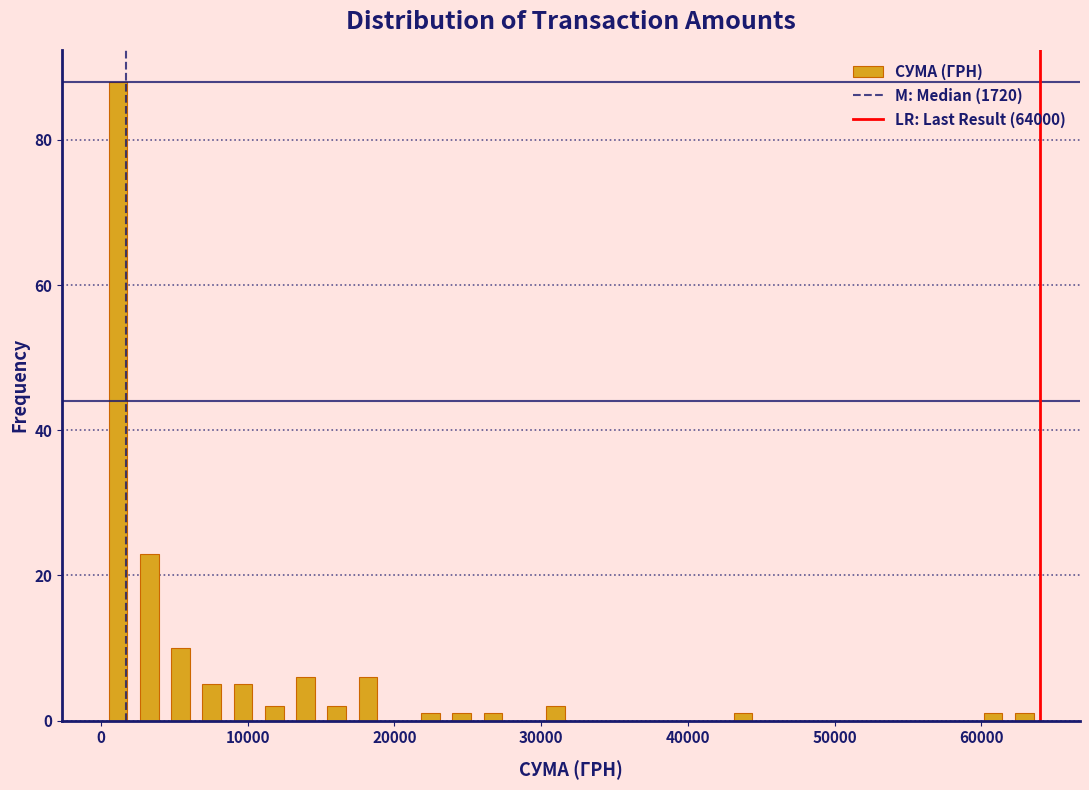

Read against the x-axis, roughly where is the centre of the tallest bar?

1000